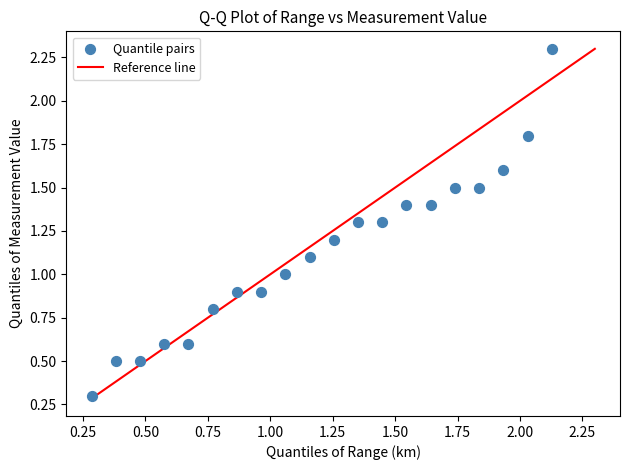

What is the range of Y values (max minus min)?

2.0